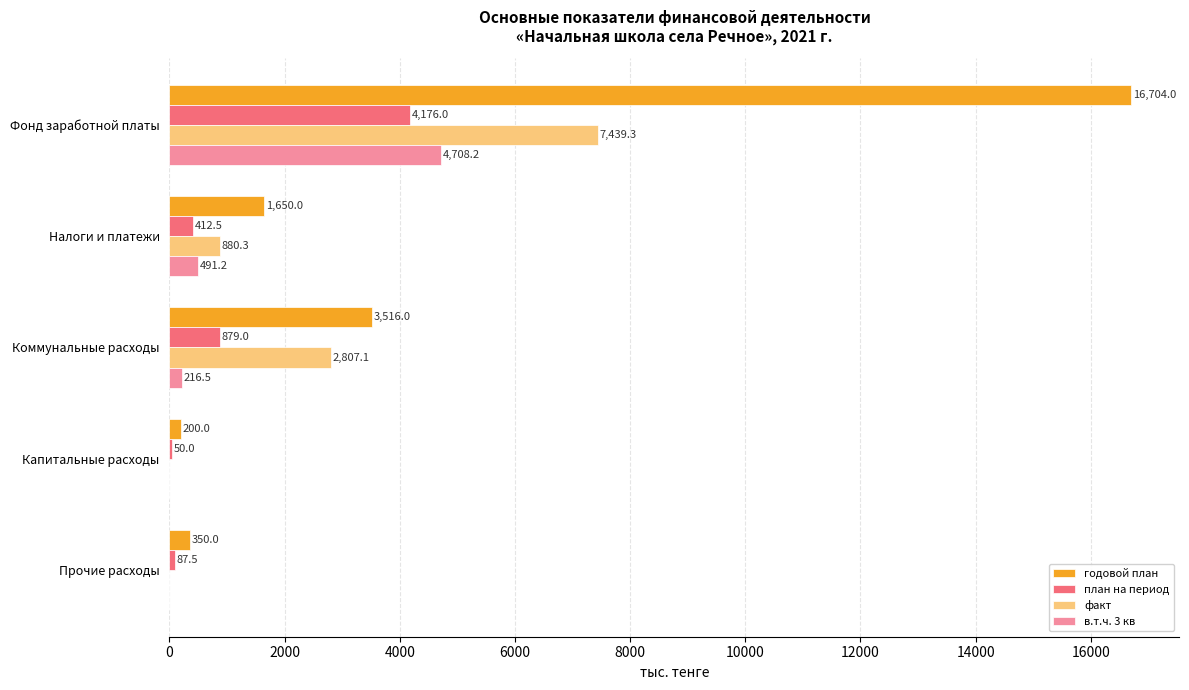

What is the sum of the план на период values at Капитальные расходы and Прочие расходы?

137.5